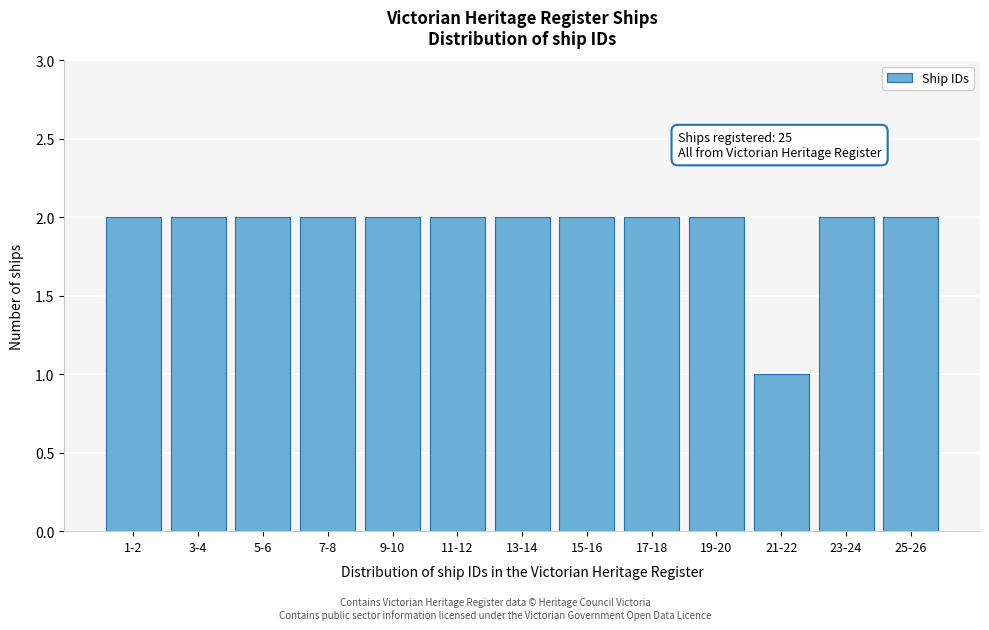

Reading right to left, transcribe all the data shown in this chart.

25-26=2	23-24=2	21-22=1	19-20=2	17-18=2	15-16=2	13-14=2	11-12=2	9-10=2	7-8=2	5-6=2	3-4=2	1-2=2